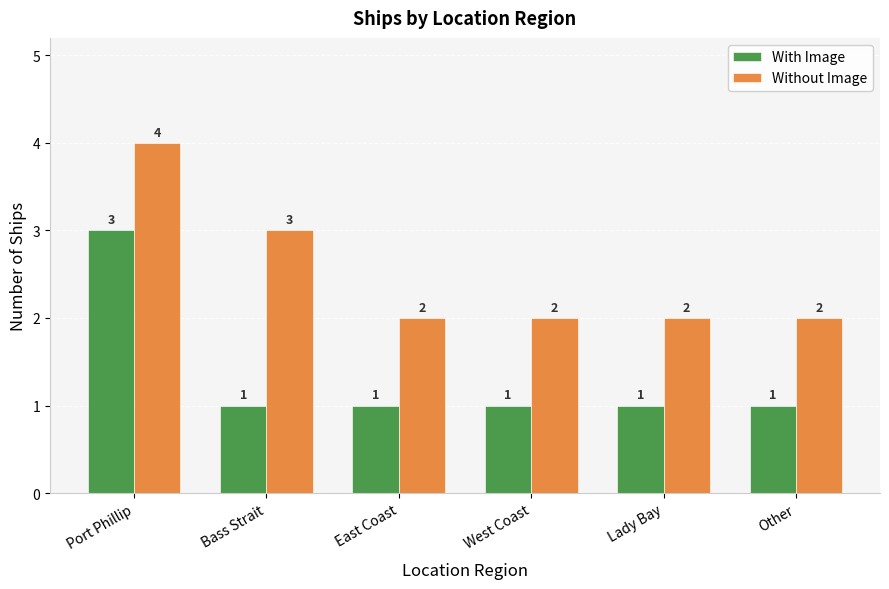

How many bars are there in each group?

2